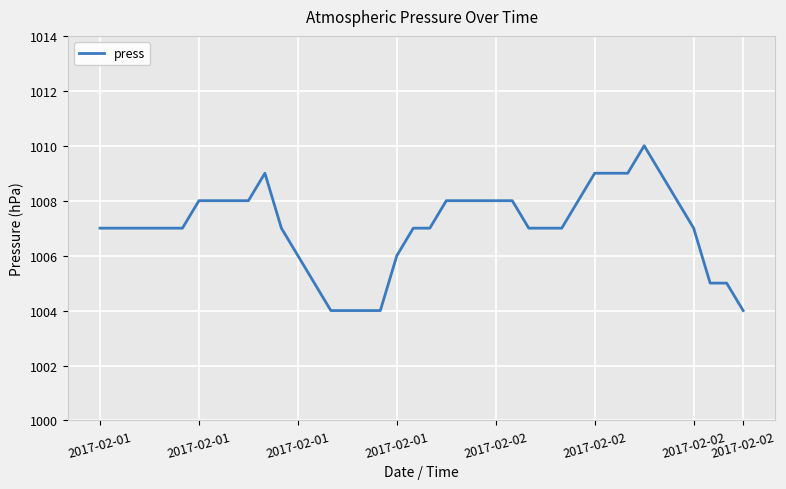

How many series are shown in this chart?

1